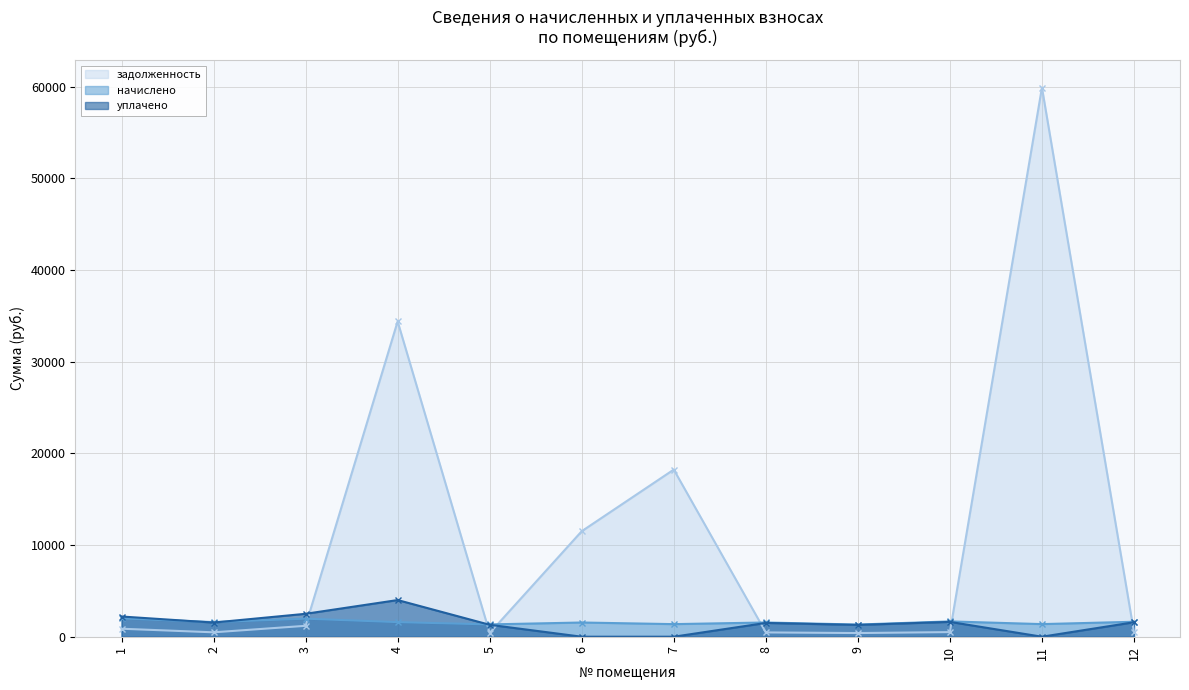

What is the difference between the maximum and minimum values in the задолженность series?

59510.3